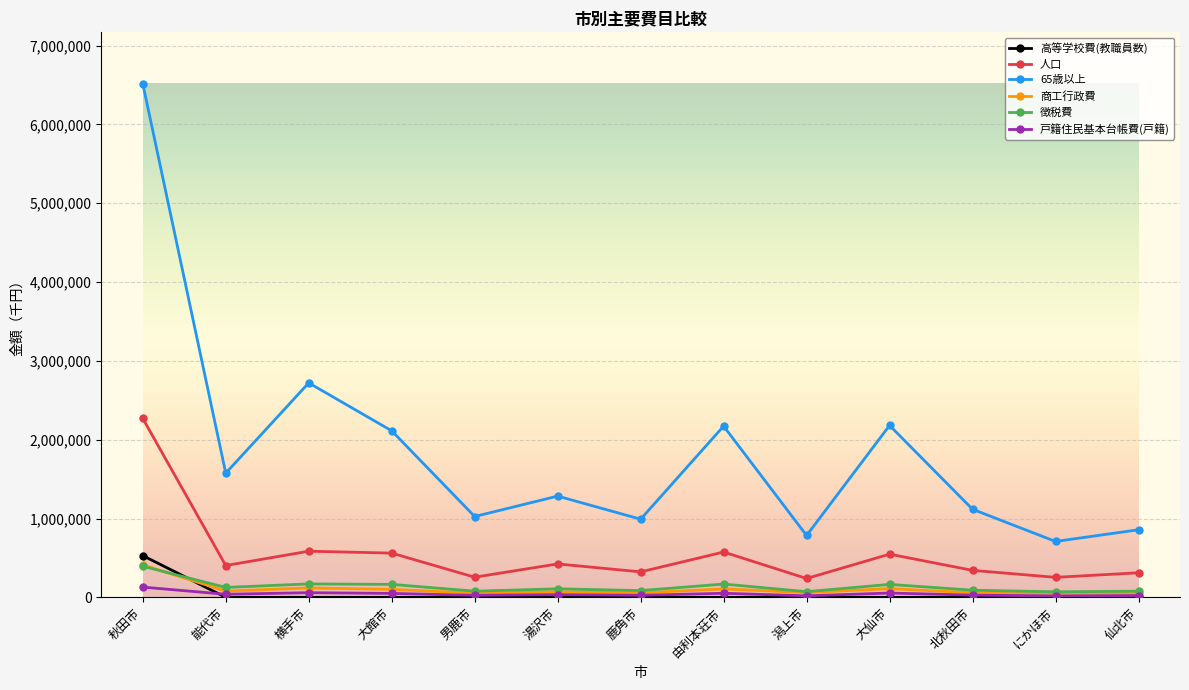

What is the label of the 2nd point from the left?

能代市